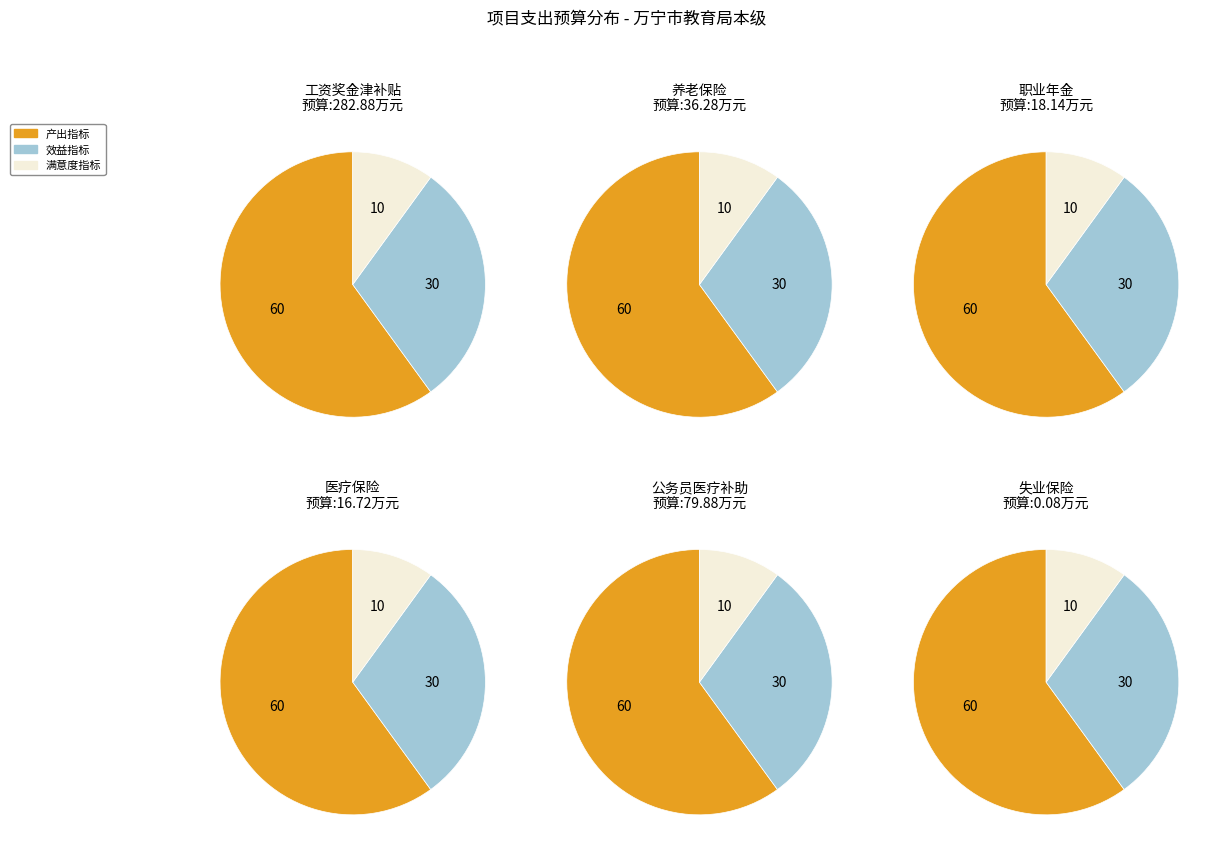

To the nearest percent, what is the difference between the 满意度指标 and 效益指标 slice percentages?

20%